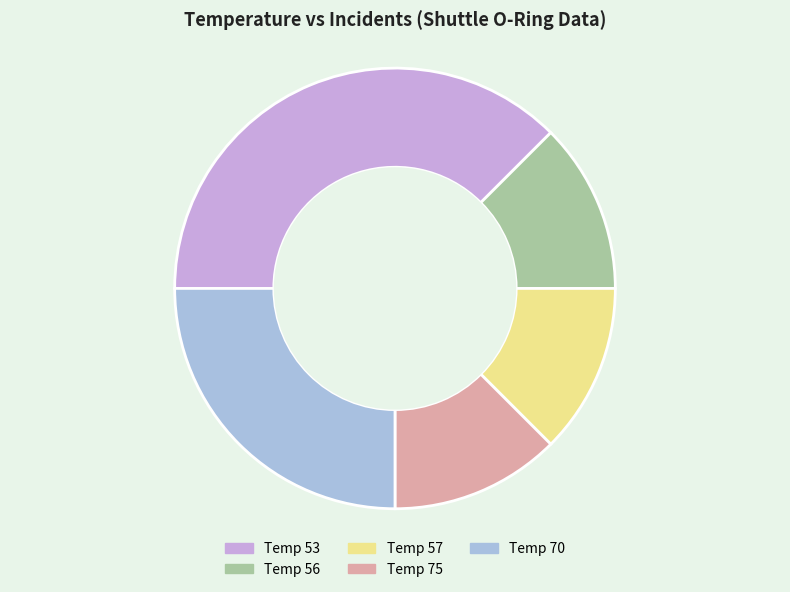

What is the largest slice in the pie chart?

Temp 53